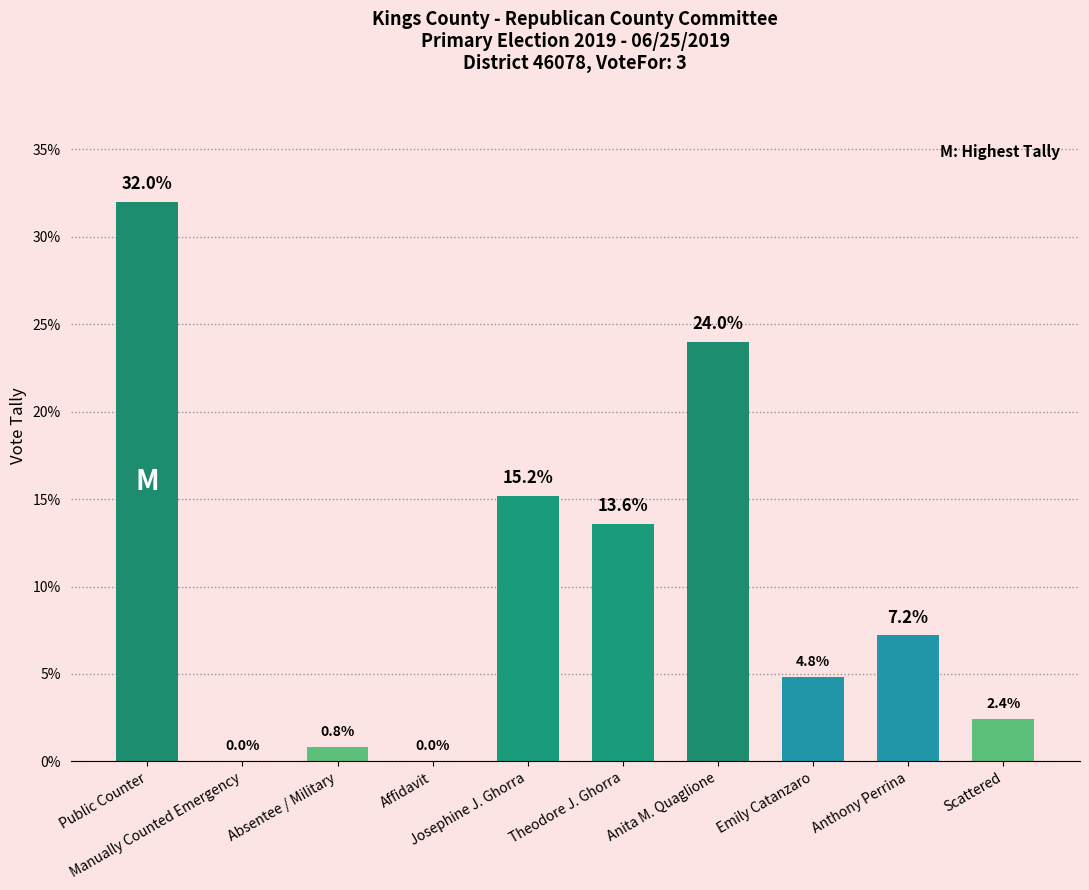

Are the bars grouped side by side (vs. stacked)?

No